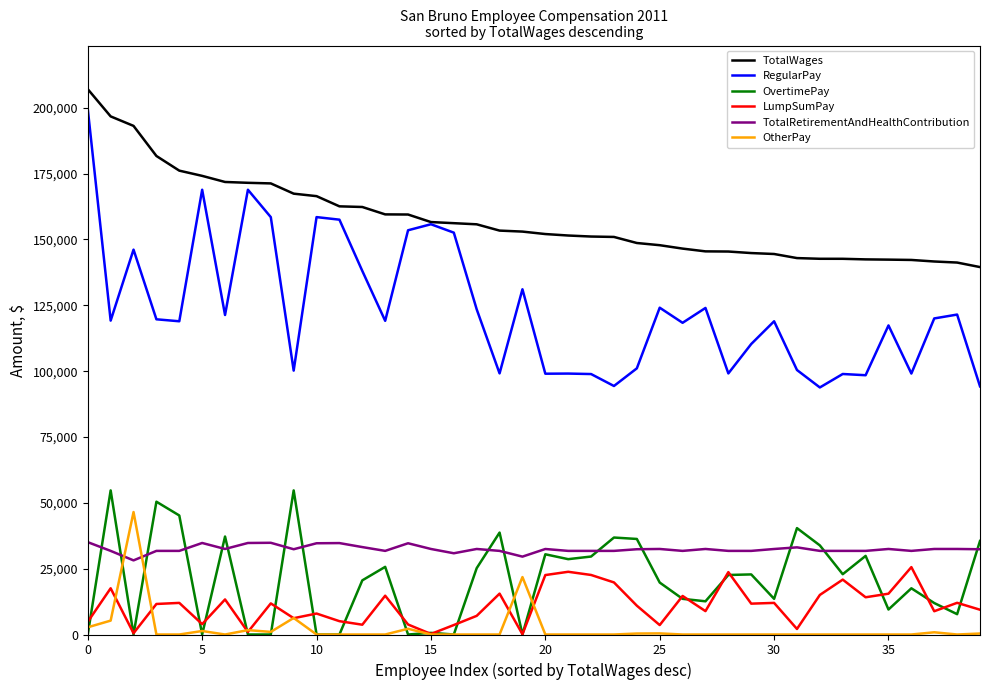

List the series in order of their peak value, highest first.

TotalWages, RegularPay, OvertimePay, OtherPay, TotalRetirementAndHealthContribution, LumpSumPay